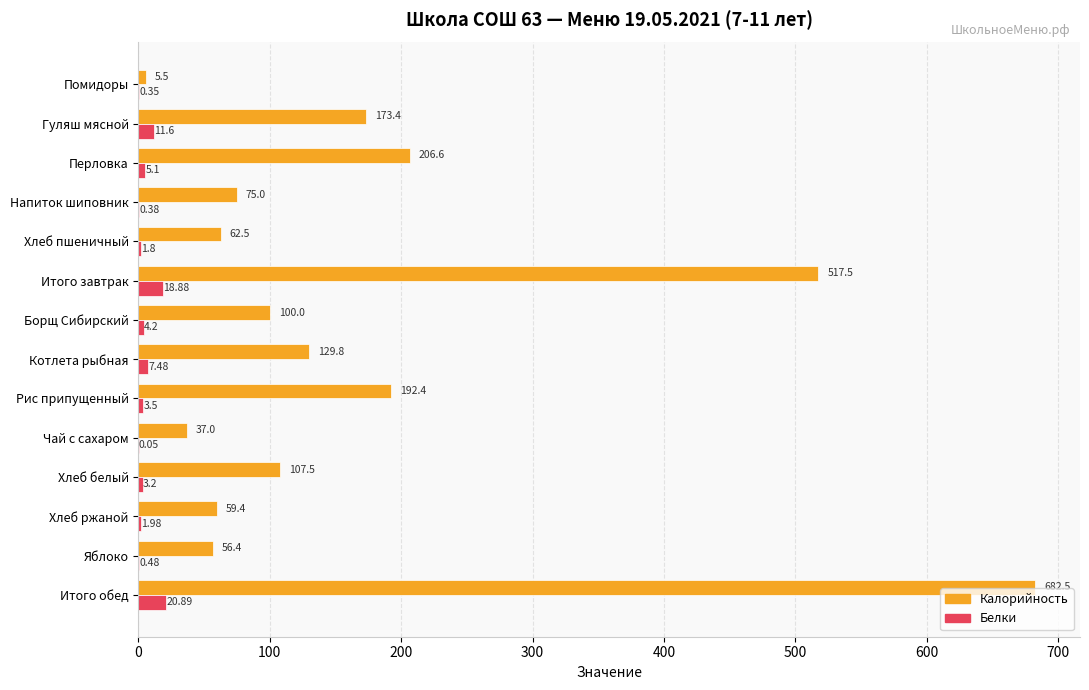

What is the sum of the Белки values at Хлеб пшеничный and Яблоко?

2.3